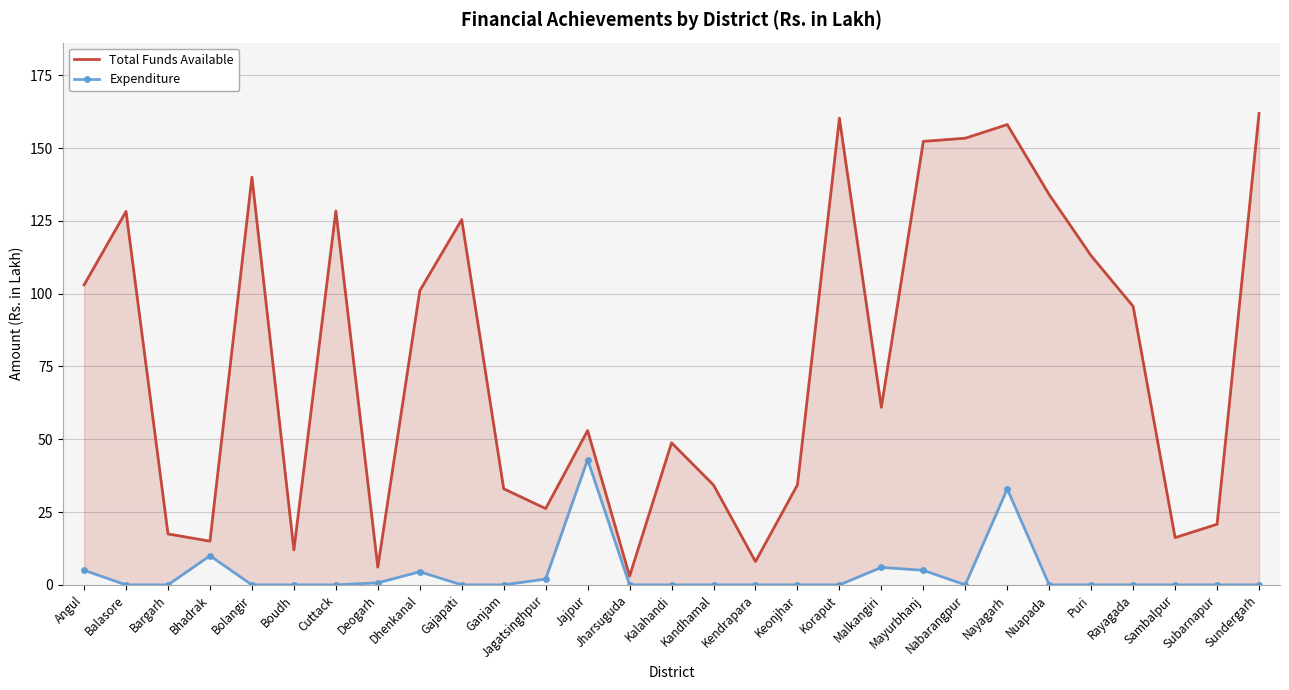

The Expenditure series shows 3.6 at Jagatsinghpur. True or false?

False